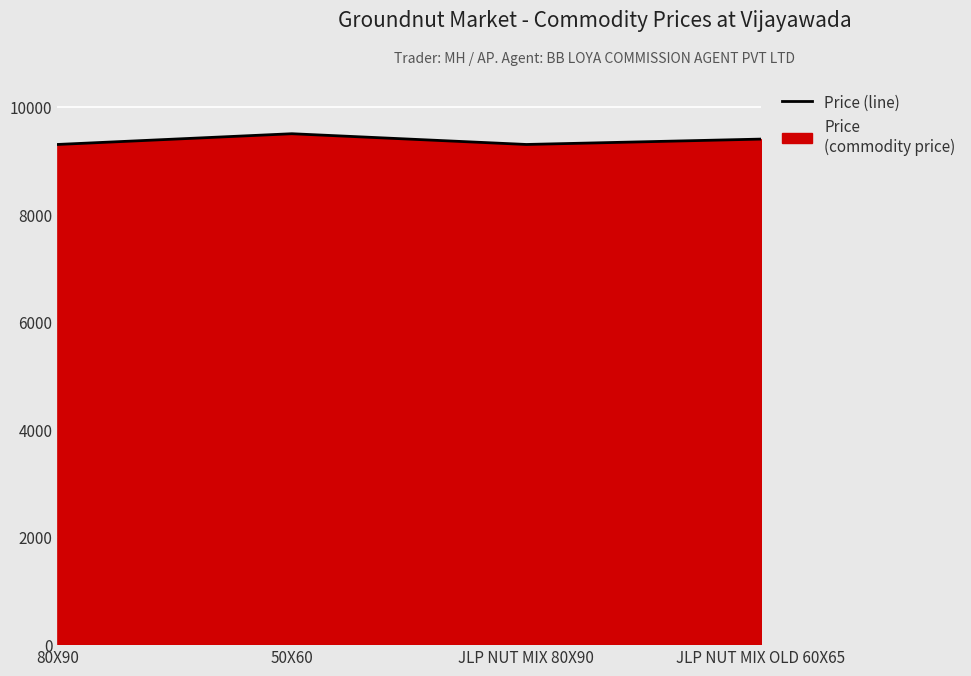

True or false: the data shows 3002 at 80X90.

False